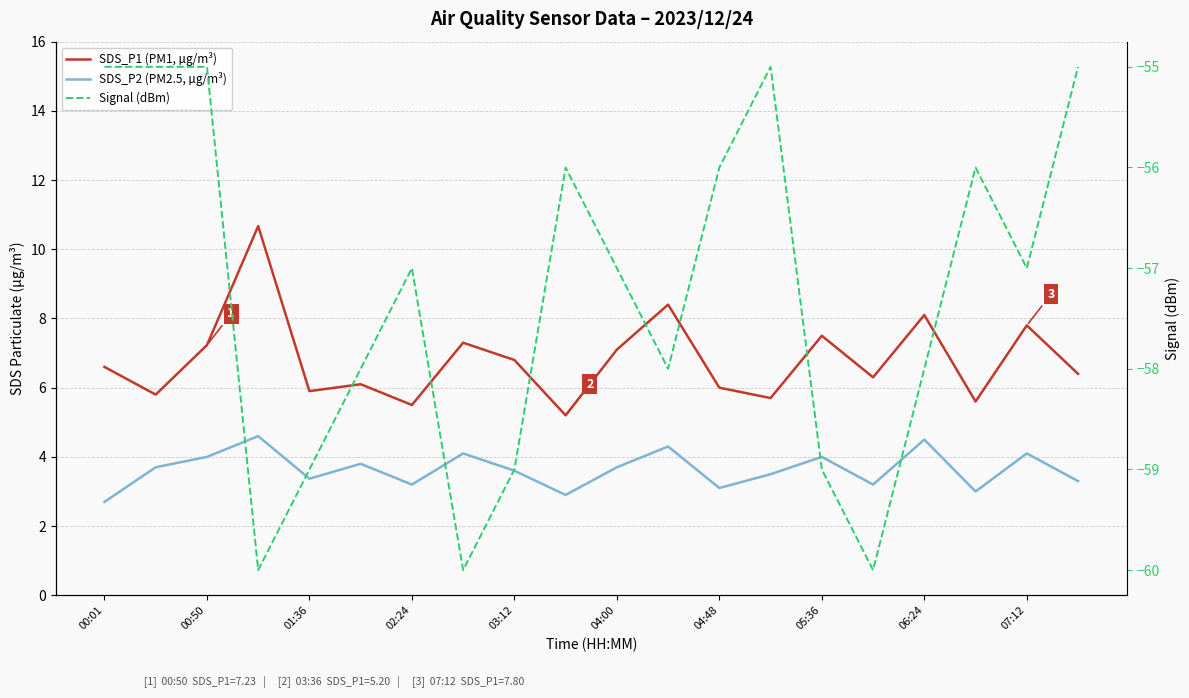

At how many categories does at least one series exceed -4?

20